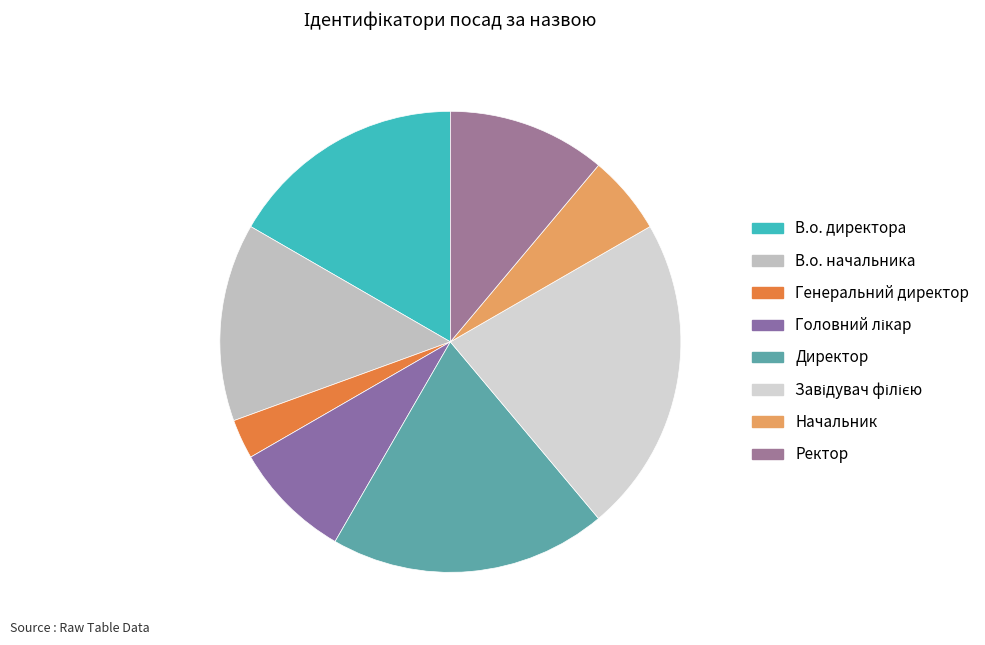

To the nearest percent, what portion does В.о. директора represent?

17%